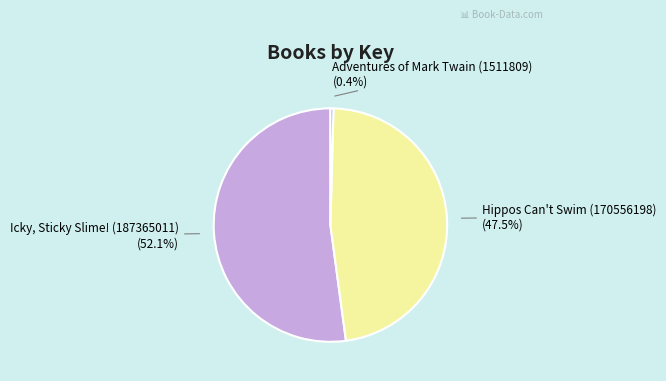

To the nearest percent, what is the average slice percentage?

33%